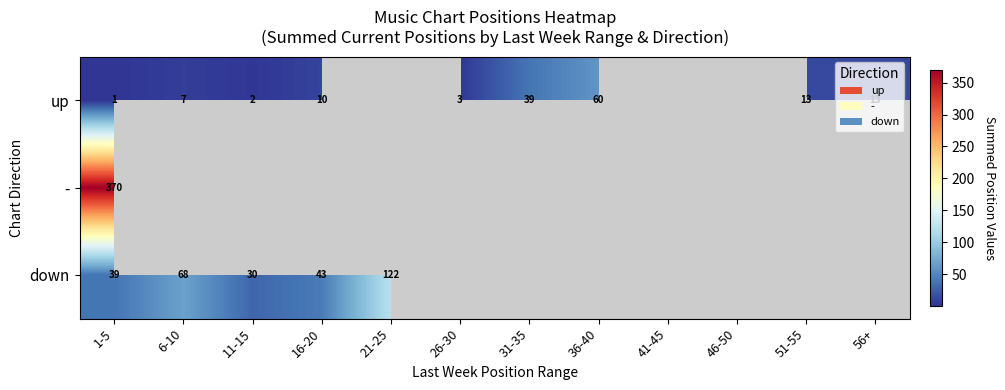

How many series are shown in this chart?

3